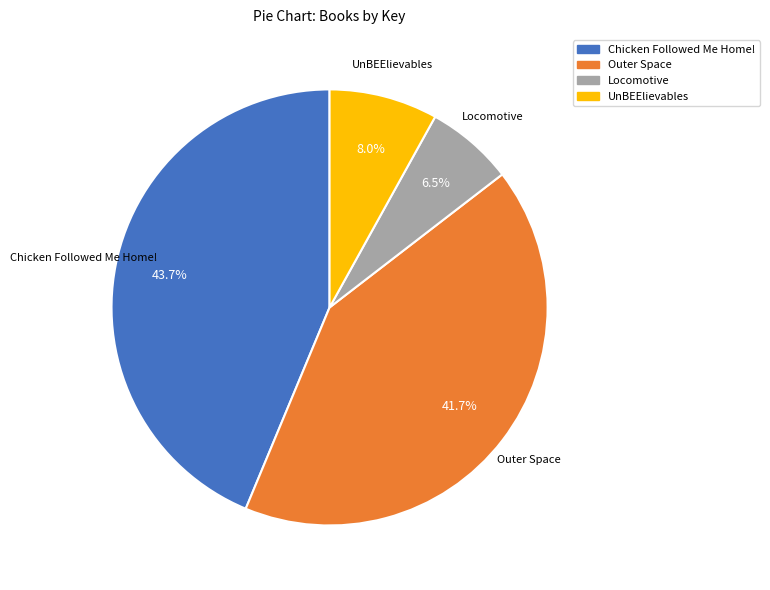

Which has a higher value, Chicken Followed Me Home! or Locomotive?

Chicken Followed Me Home!